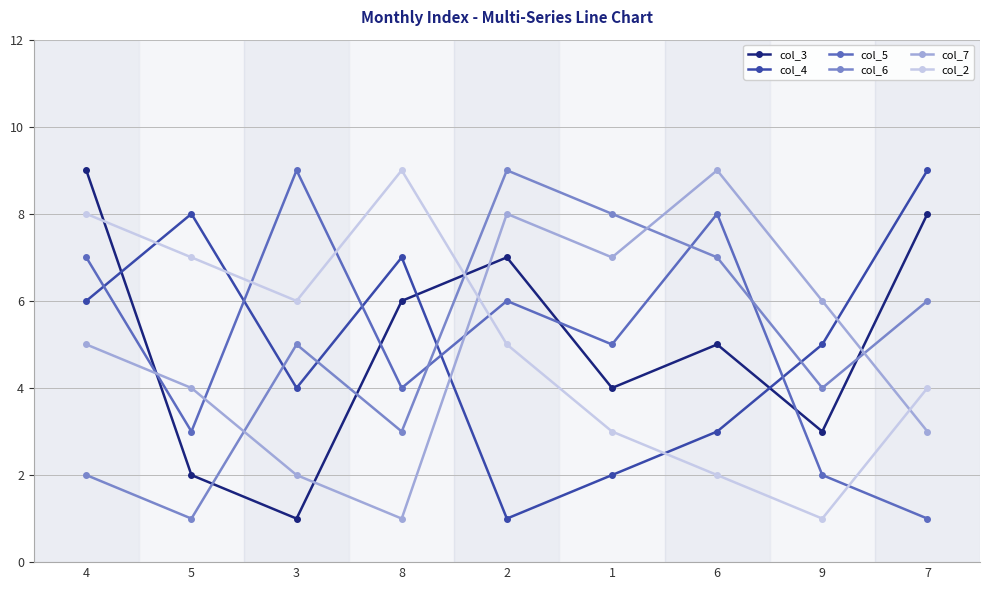

List the labels in order of col_3 value, smallest first.

3, 5, 9, 1, 6, 8, 2, 7, 4